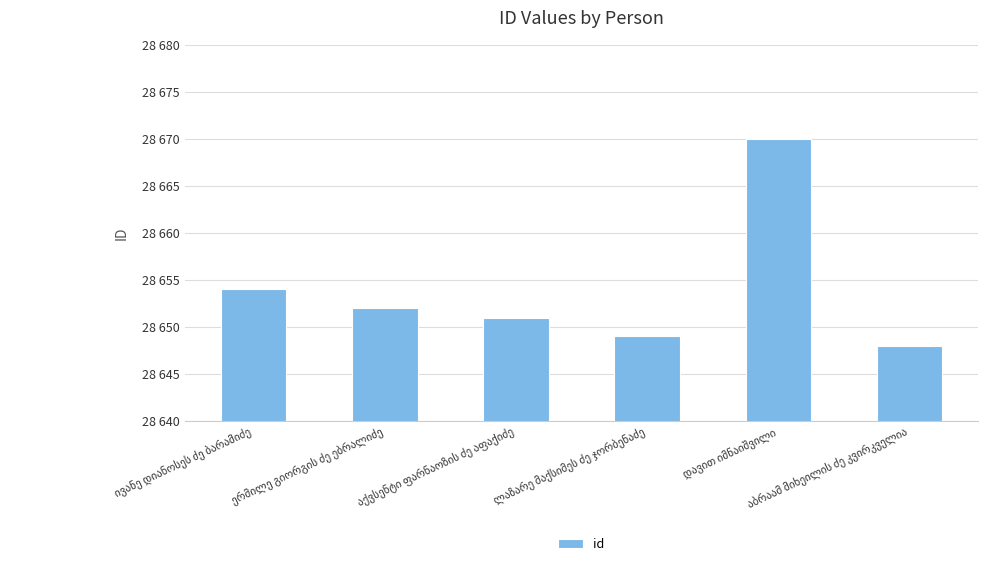

The chart shows a value of 9221 at ლაზარე მაქსიმეს ძე ჯორბენაძე. True or false?

False